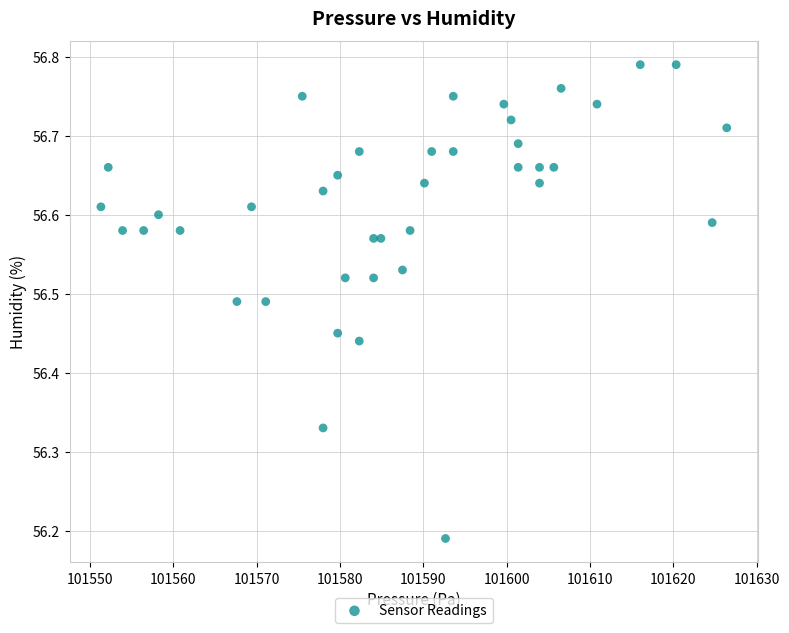

What is the range of X values (max minus min)?

75.1